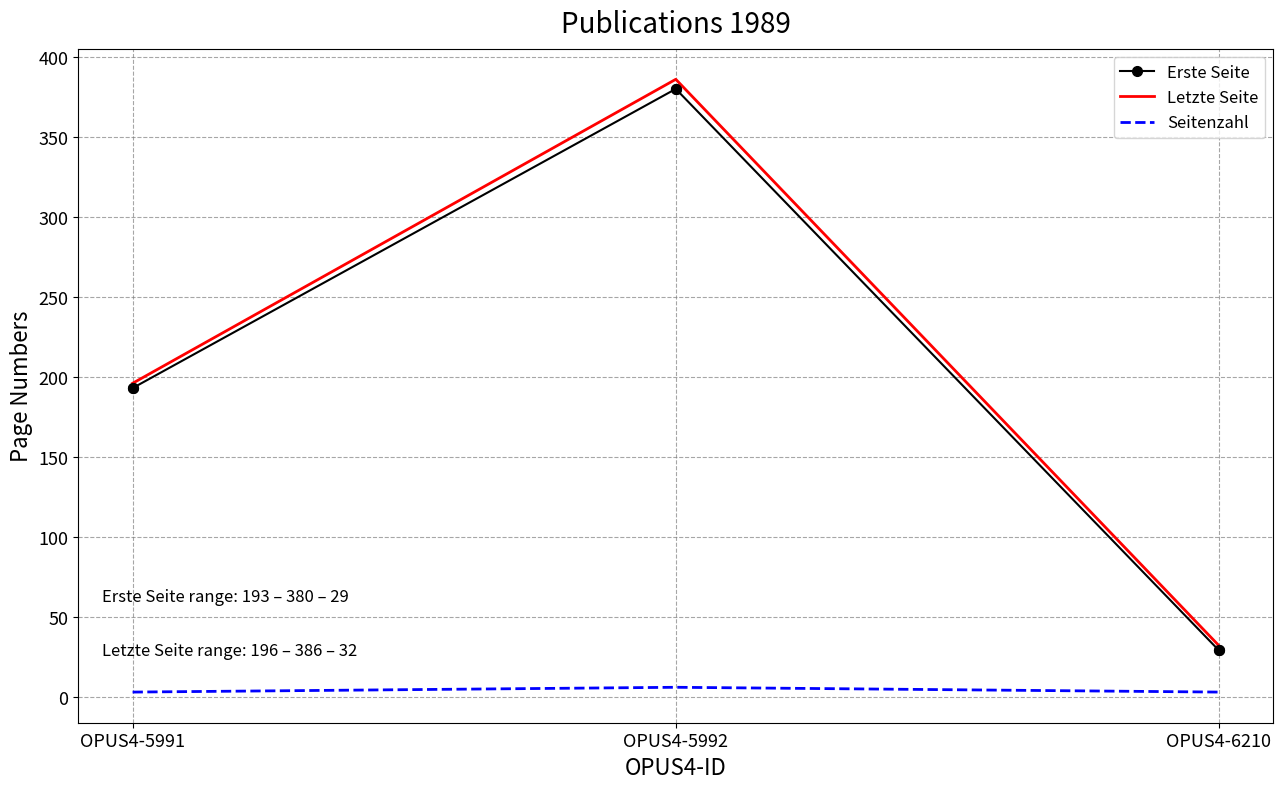

Between OPUS4-5991 and OPUS4-5992, which series saw the biggest shift?

Letzte Seite